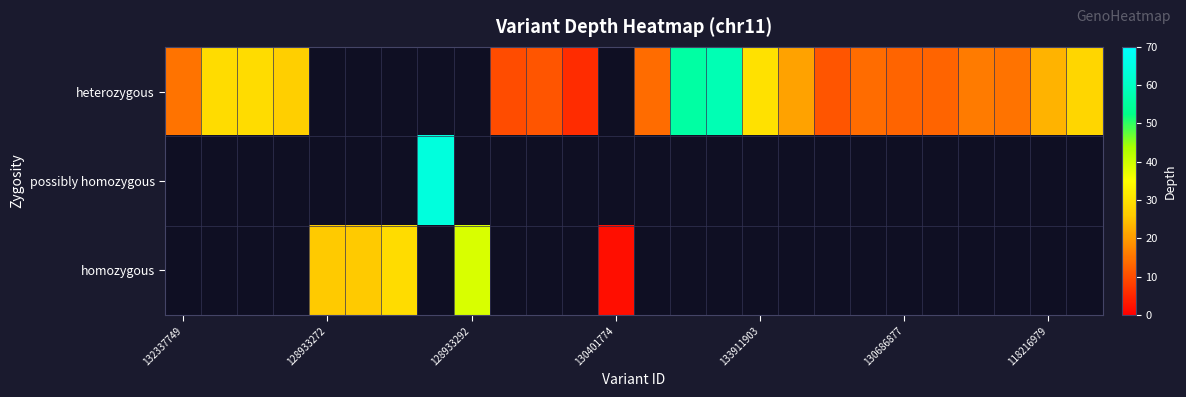

How many distinct data groups are displayed?

3